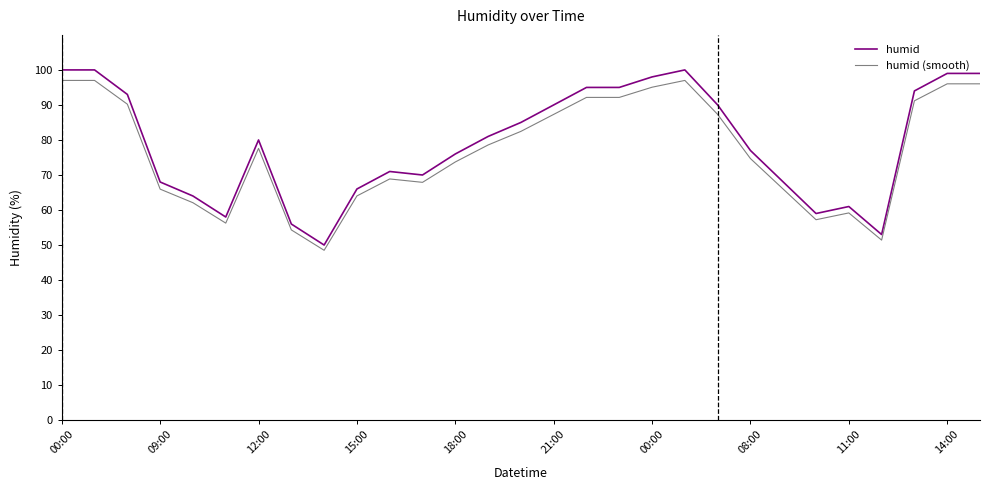

Which series has the largest range (max minus min)?

humid